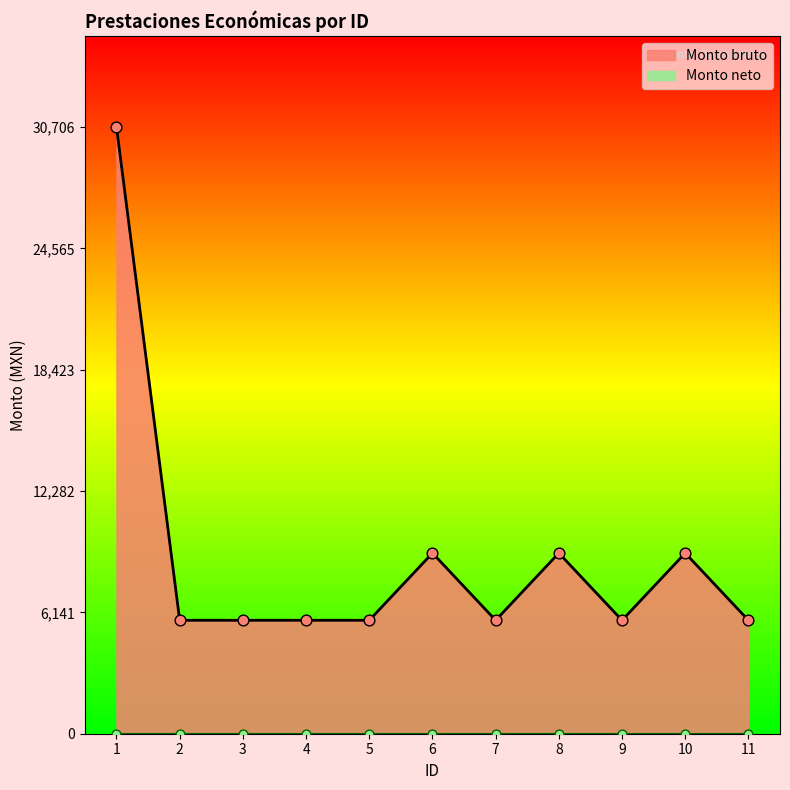

Between 10 and 9, which is larger?

10